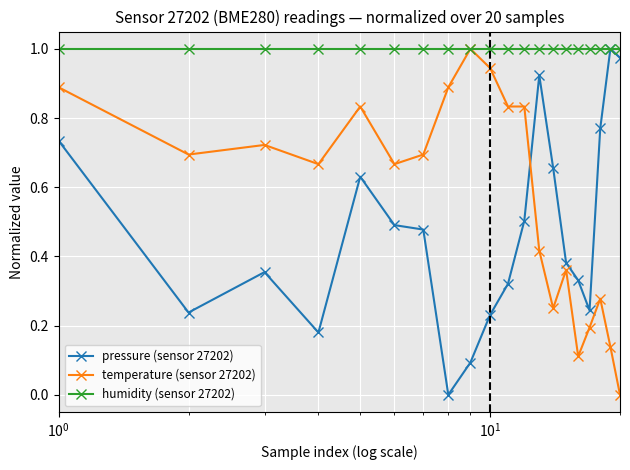

True or false: temperature (sensor 27202) and pressure (sensor 27202) intersect in this chart.

True